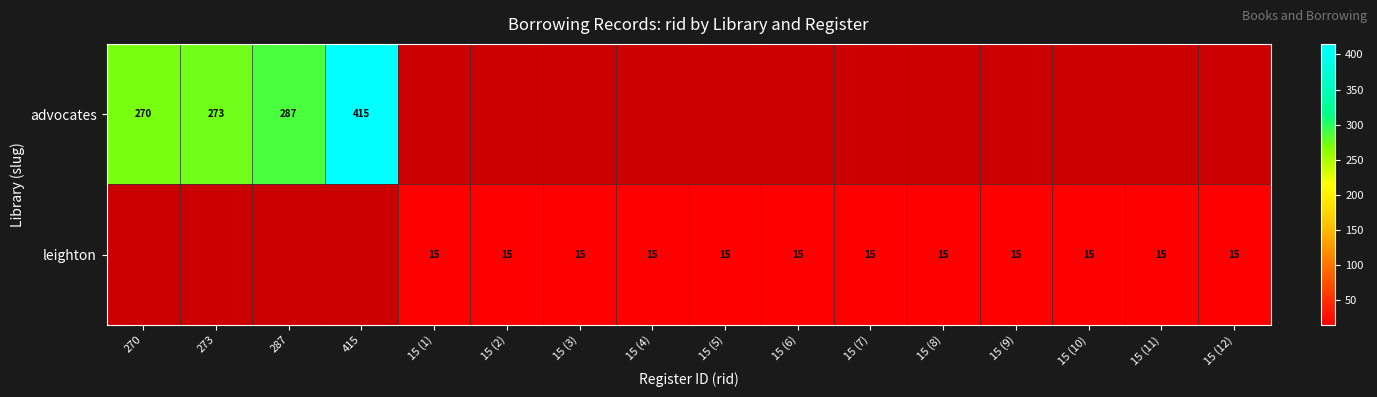

What is the minimum value shown in the chart?

15.0